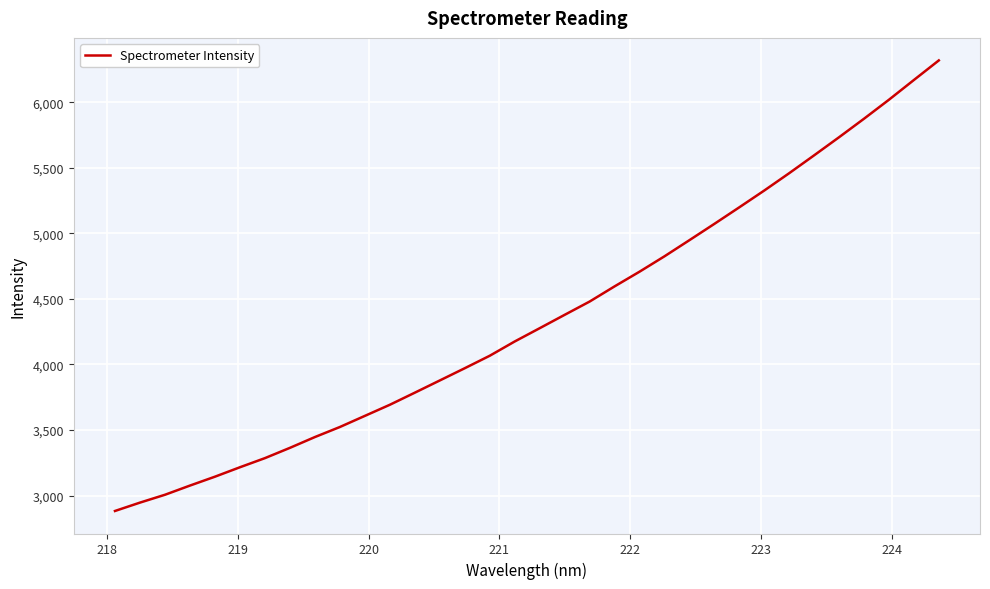

What is the smallest value displayed?

2883.0